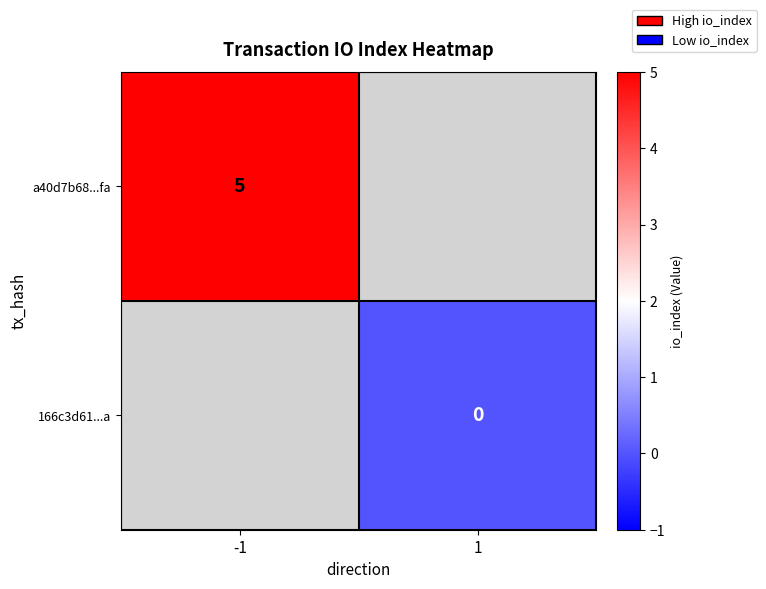

True or false: a40d7b68...fa has a value of 5 at -1.

True